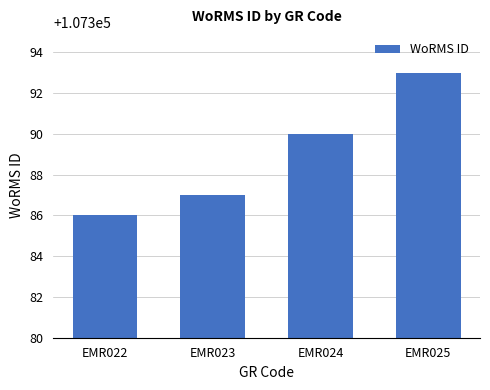

How many categories are shown in the chart?

4